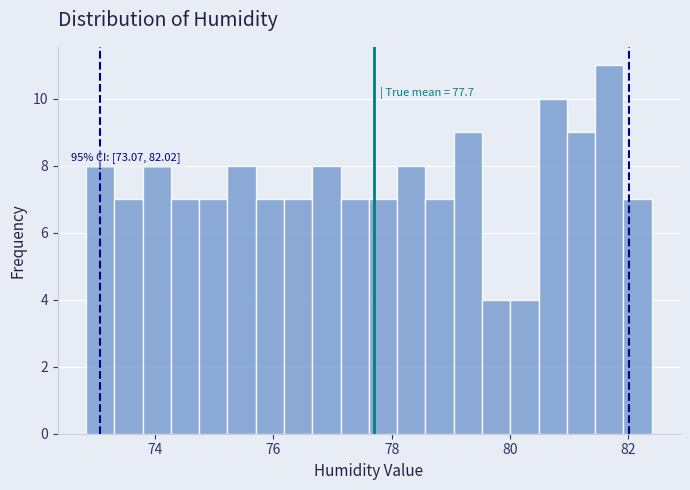

Read against the x-axis, roughly where is the centre of the tallest bar?

81.6